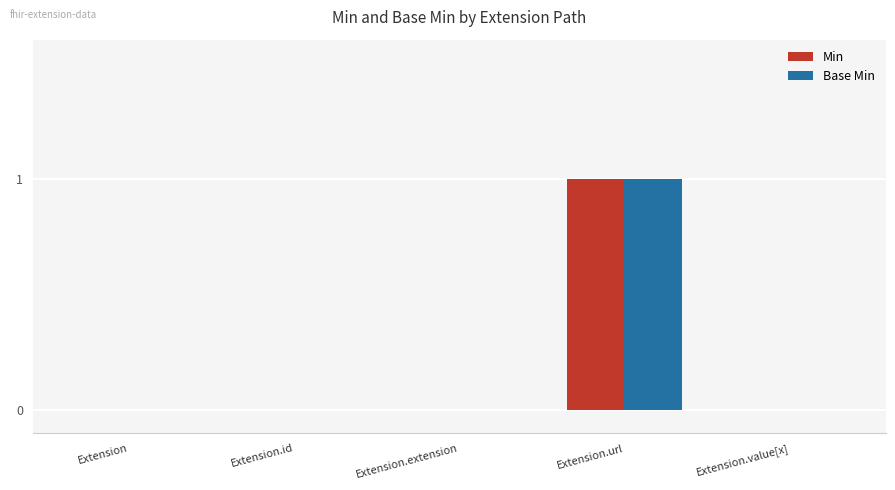

The Min series shows 0 at Extension.id. True or false?

True